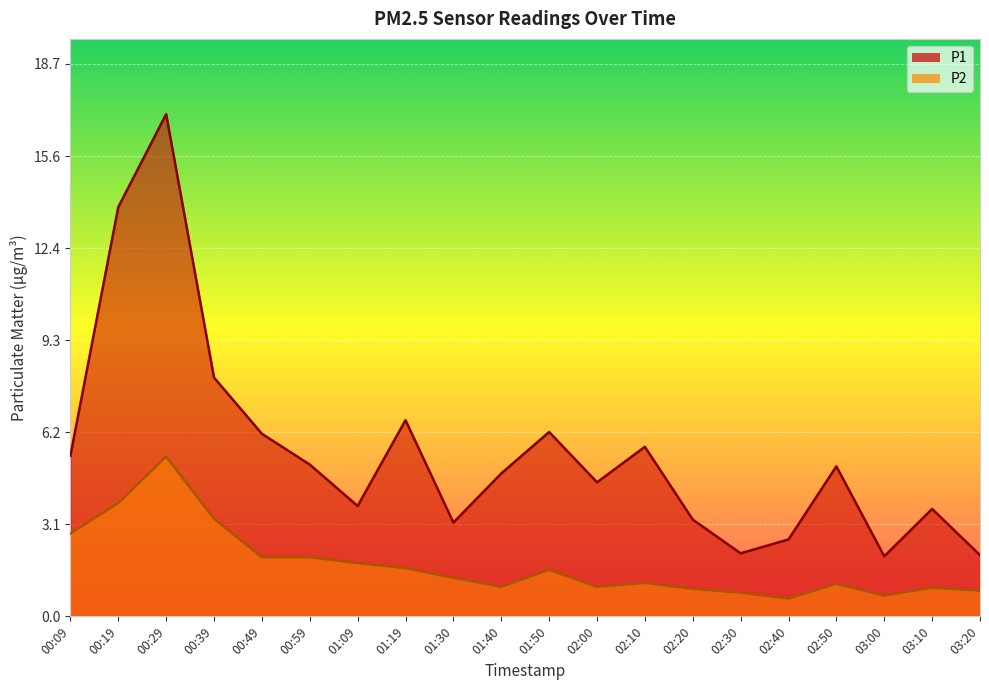

What is the total value across all series at 03:20?

2.9